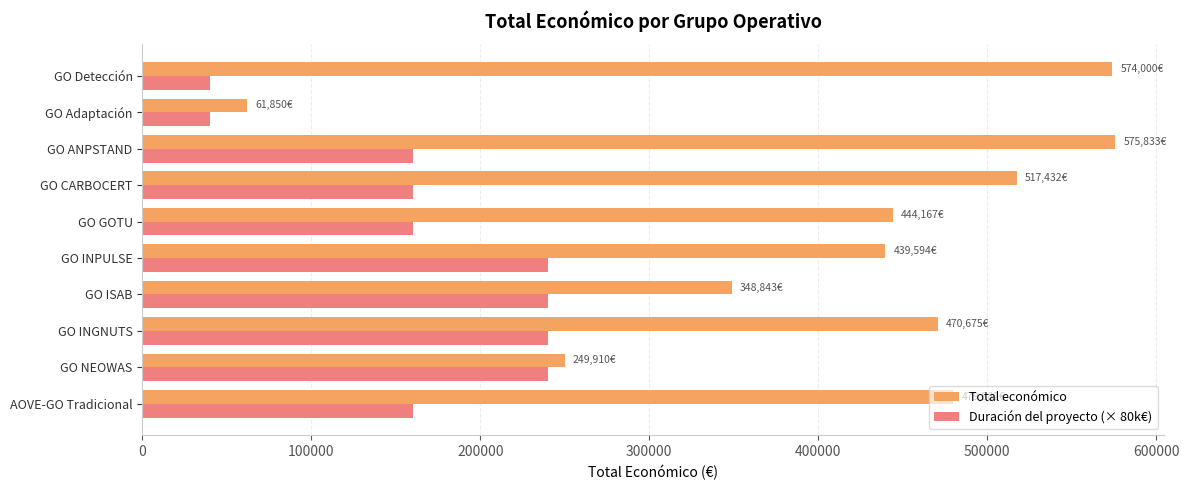

Between GO ISAB and GO CARBOCERT, which series saw the biggest shift?

Total económico